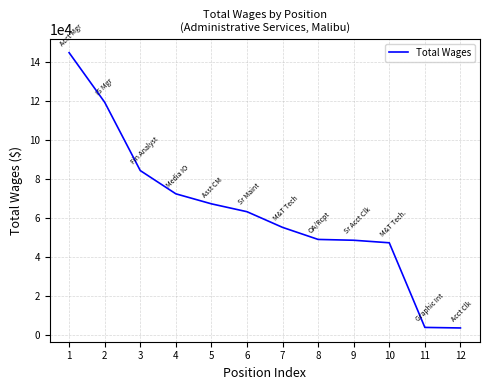

True or false: the data shows 63232 at 6.

True